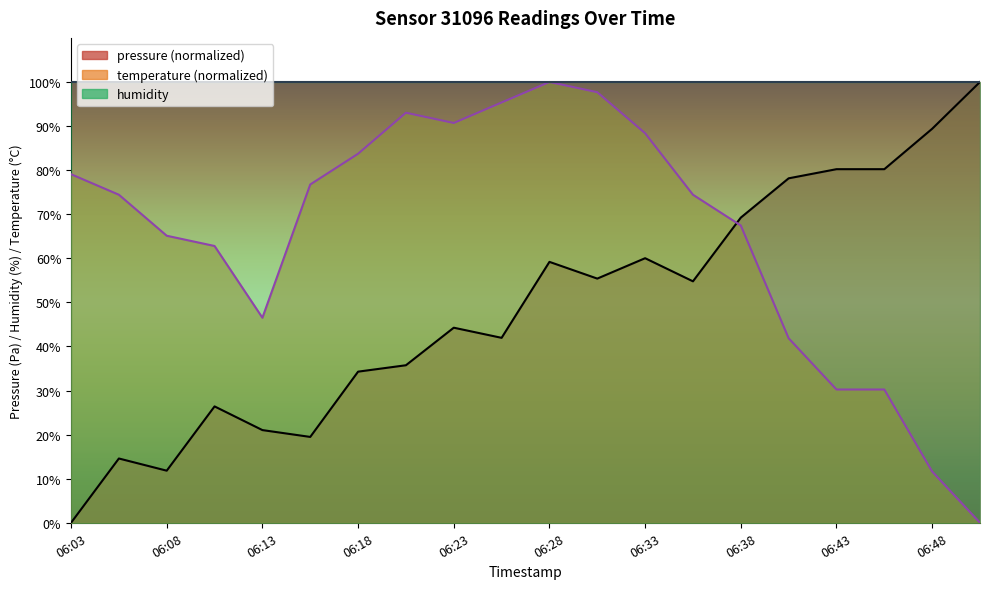

Which series has the largest range (max minus min)?

pressure